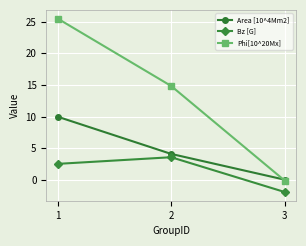

Between 2 and 3, which series saw the biggest shift?

Phi[10^20Mx]